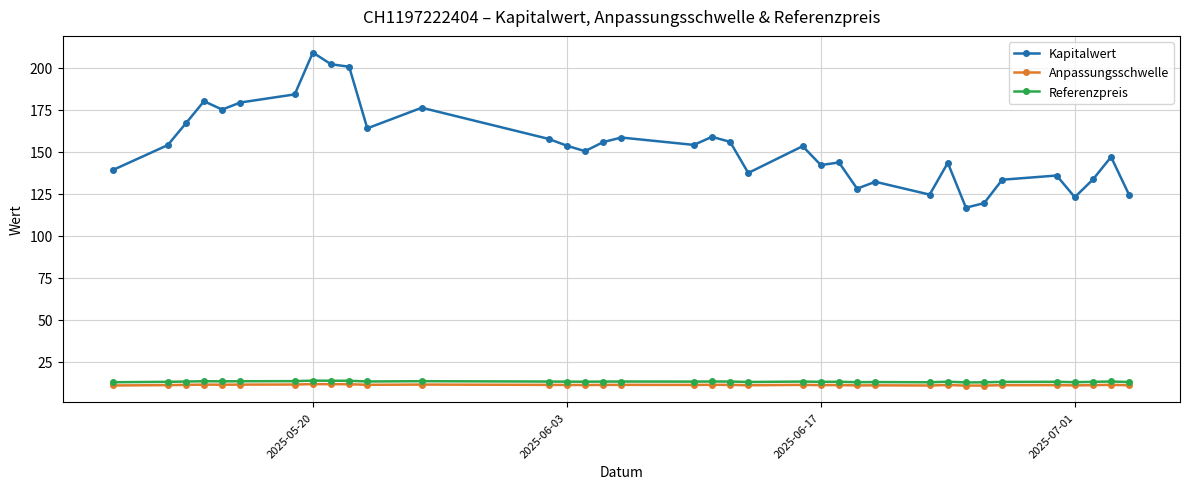

Which series has the largest range (max minus min)?

Kapitalwert